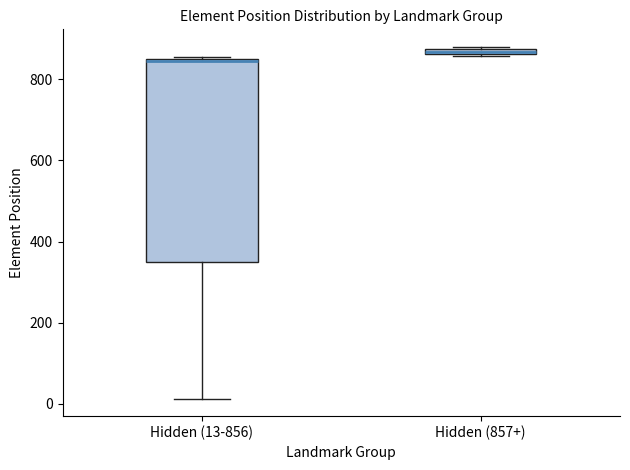

Where is the lower edge of the box for Hidden (13-856) on the y-axis? The values are not printed on the chart, so give them approximately, as read against the axis.

340